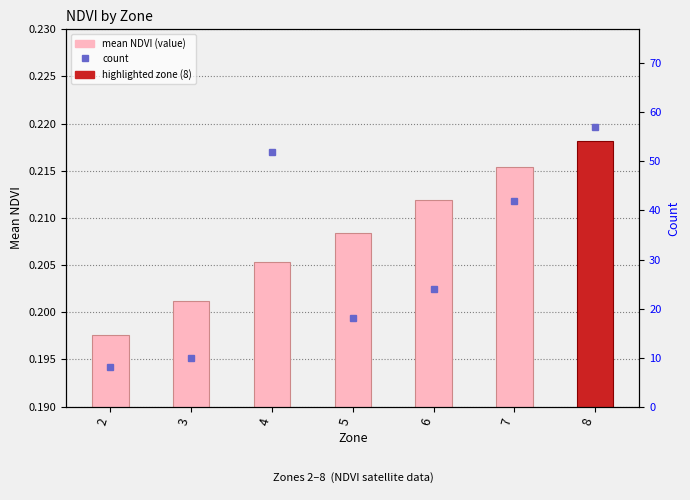

What is the value of the 5th bar from the left?

0.2